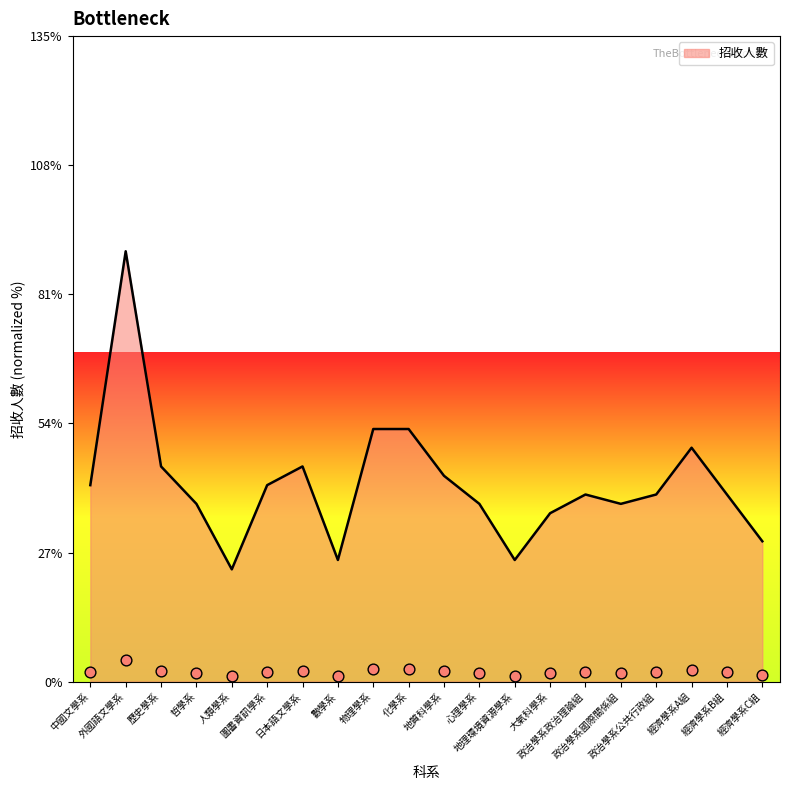

Approximately how many times larger is the value at 經濟學系A組 compared to 圖書資訊學系?

1.2